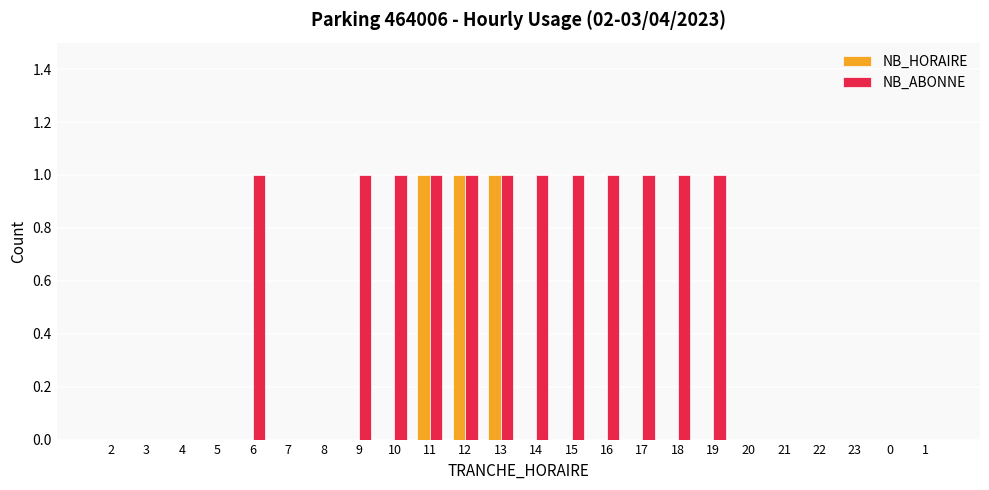

The NB_HORAIRE series shows 0 at 8. True or false?

True